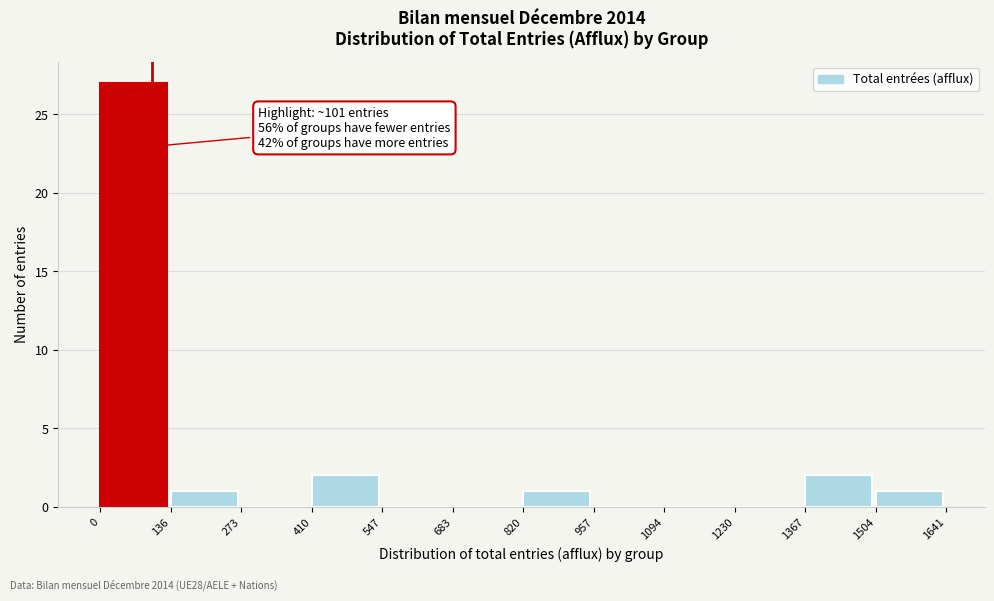

Which range on the x-axis has the tallest bar?

0 to 136